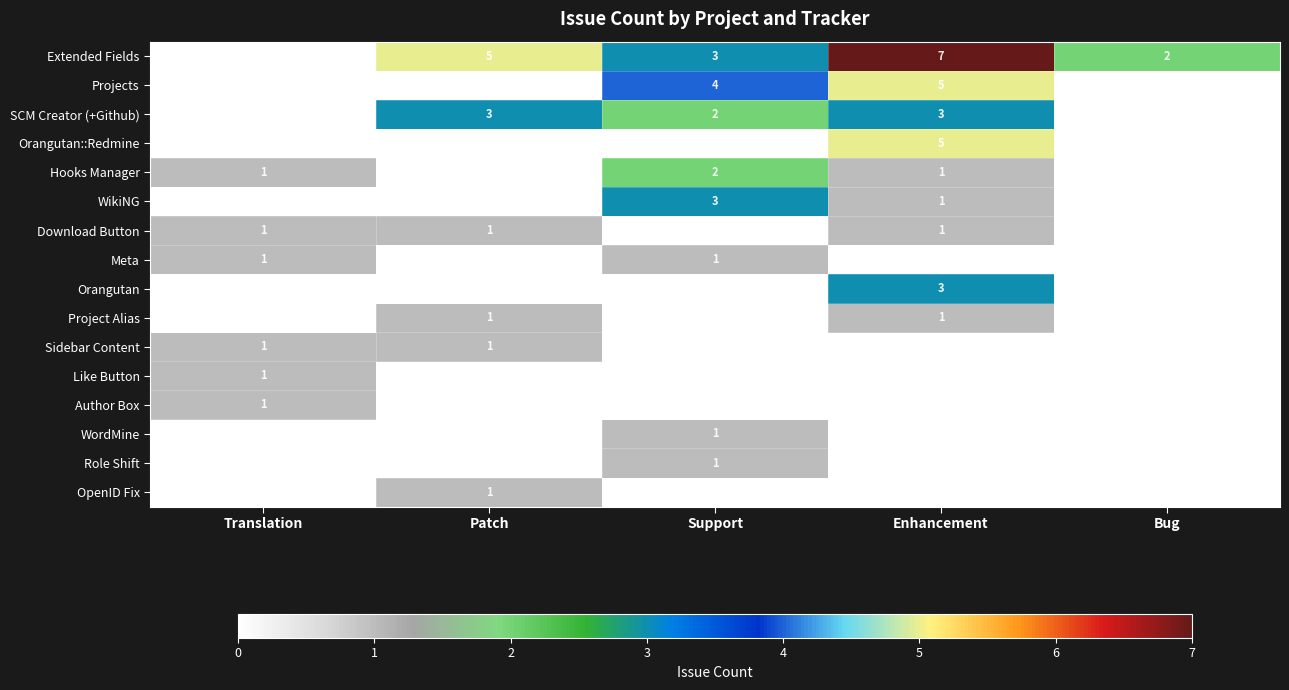

Count the number of data series in this chart.

16